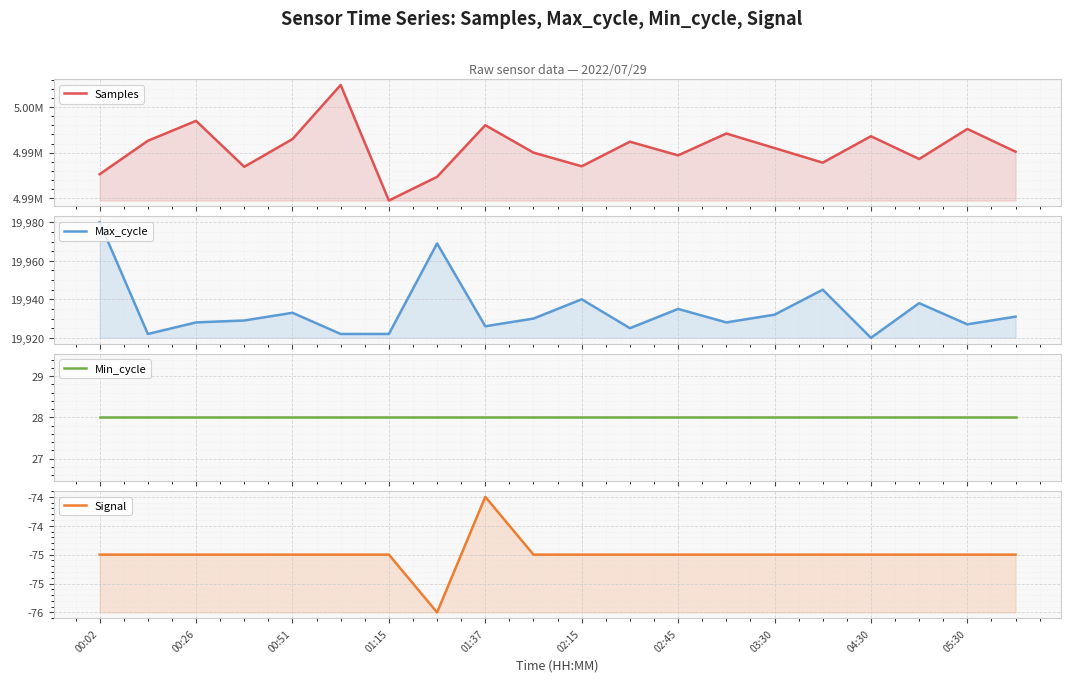

What is the difference between the highest and lowest values at 00:51?

4991561